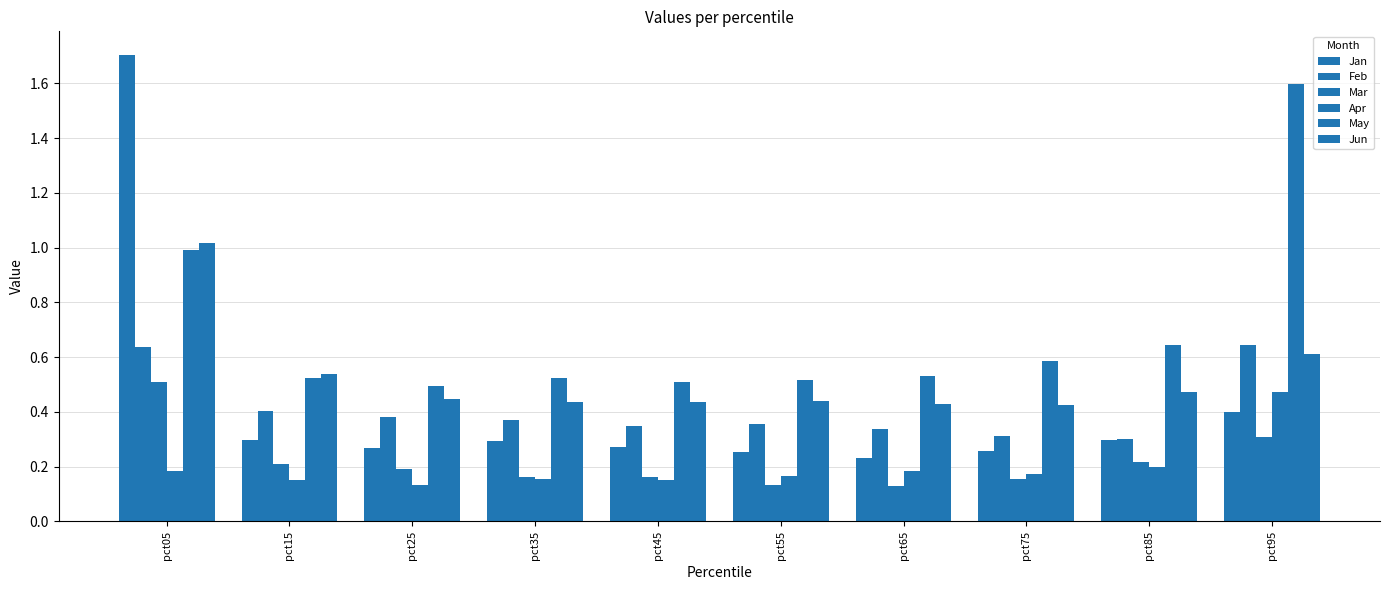

How many distinct data groups are displayed?

6